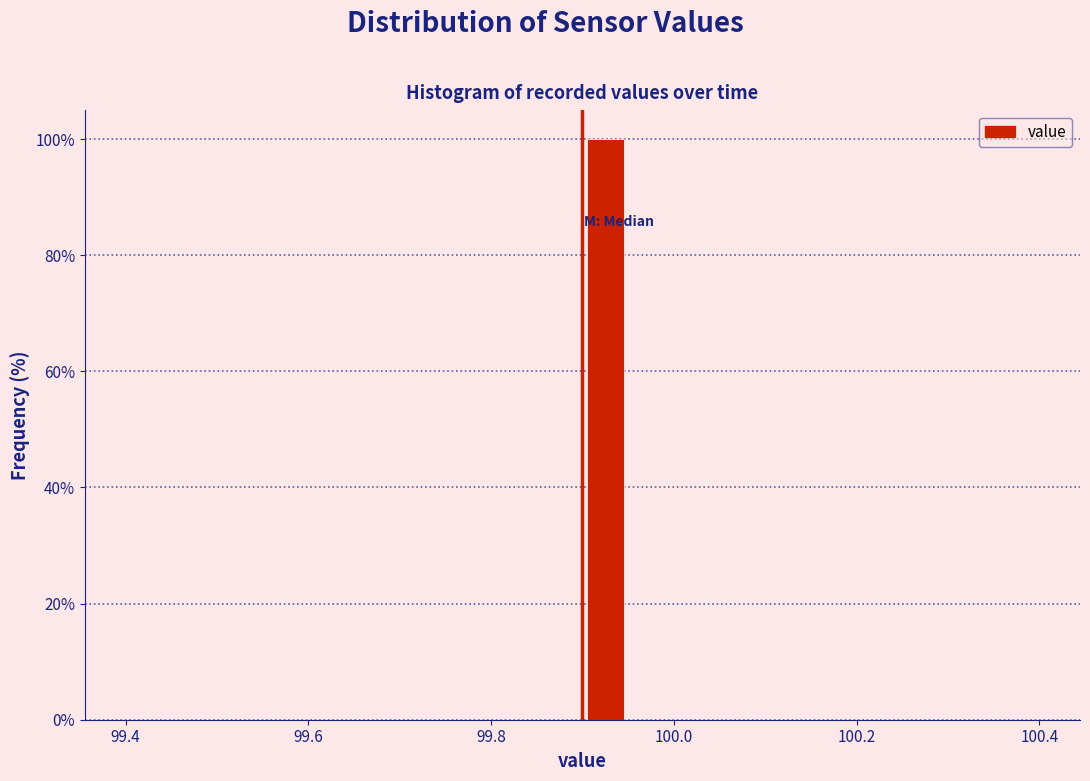

Around what value on the x-axis is the tallest bar? Give the approximate position of its centre, as read against the axis.

99.92